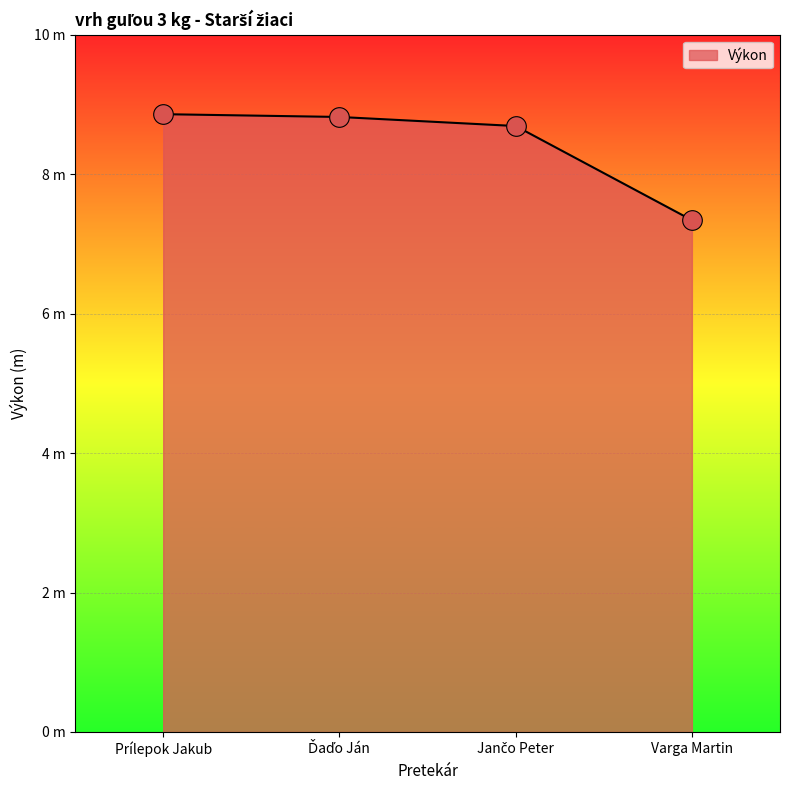

What is the ratio of the value at Varga Martin to the value at Jančo Peter?

0.8